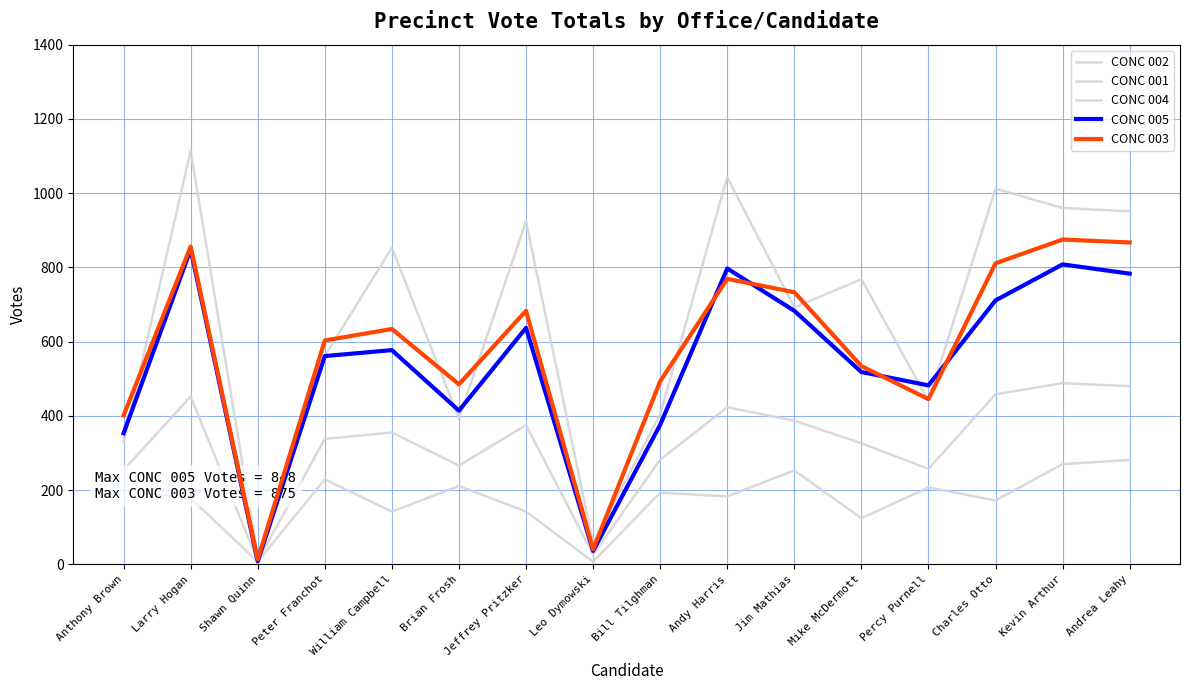

At which category is the sum across all series the highest?

Larry Hogan